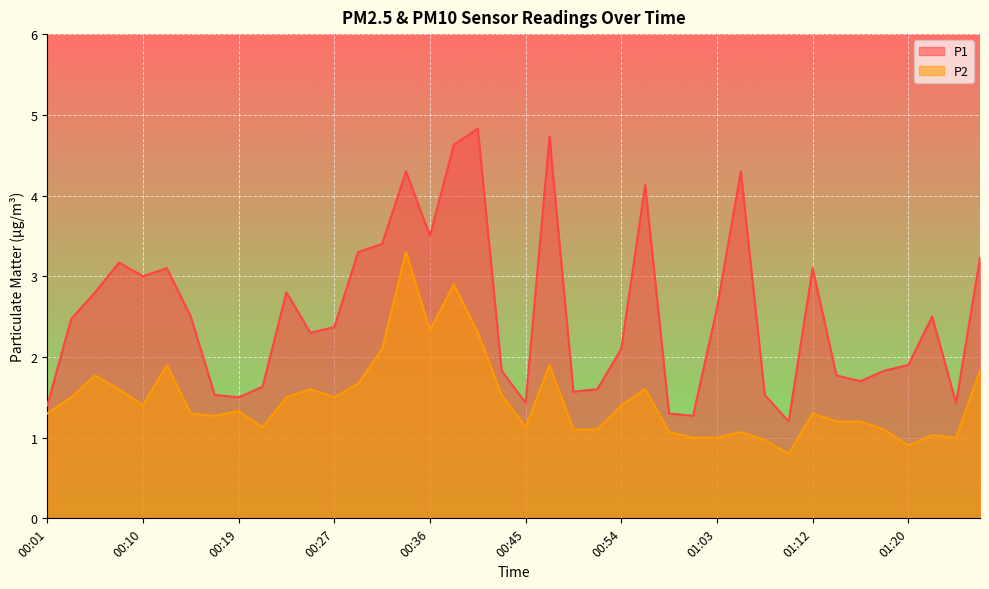

At which label does P1 first exceed 2?

00:03